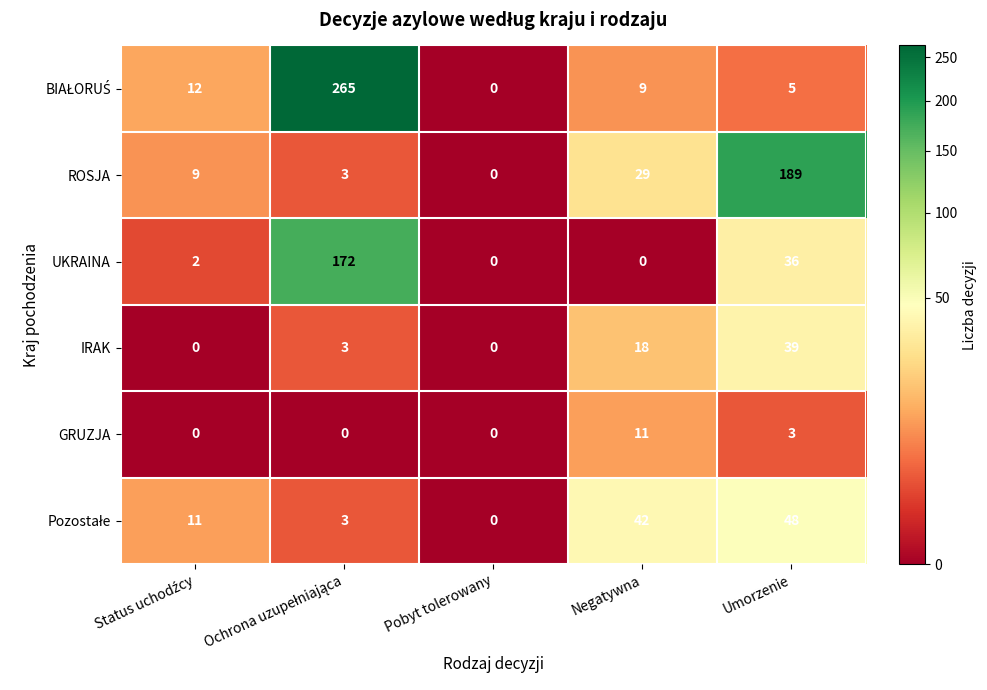

Which category has the lowest value in the ROSJA series?

Pobyt tolerowany